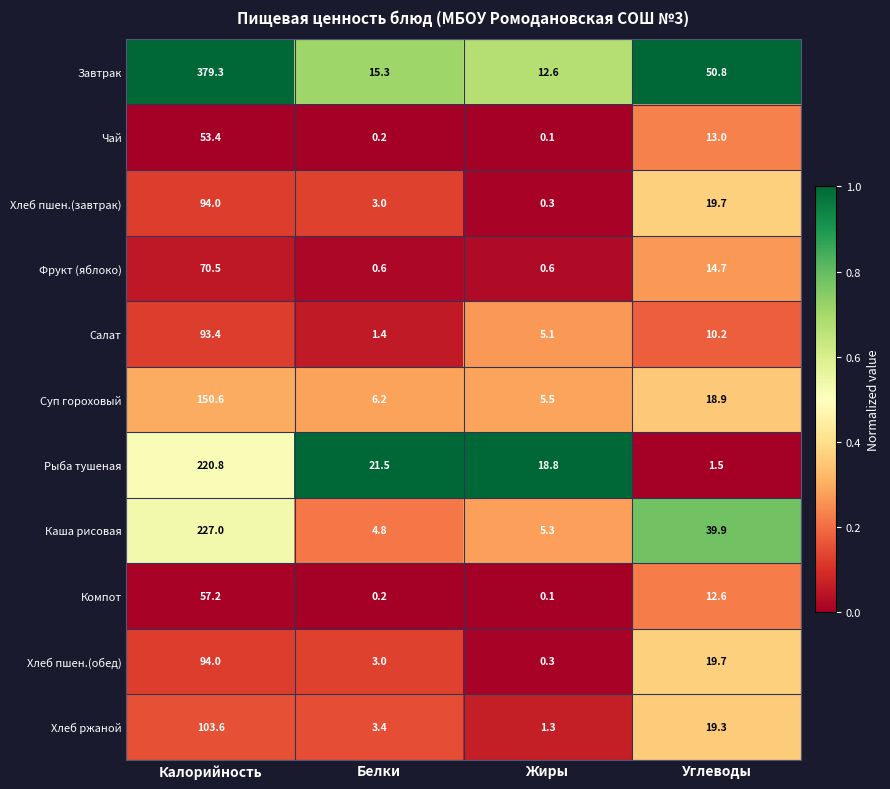

Rank the categories by Рыба тушеная value from lowest to highest.

Углеводы, Жиры, Белки, Калорийность